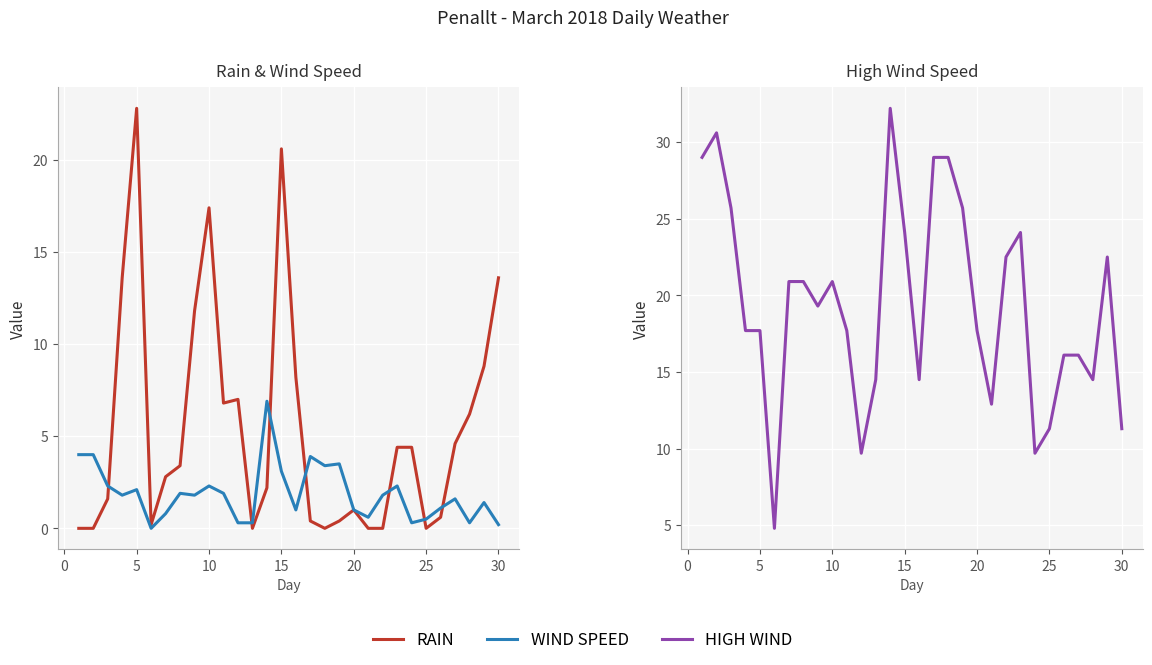

How many lines are shown in the chart?

3